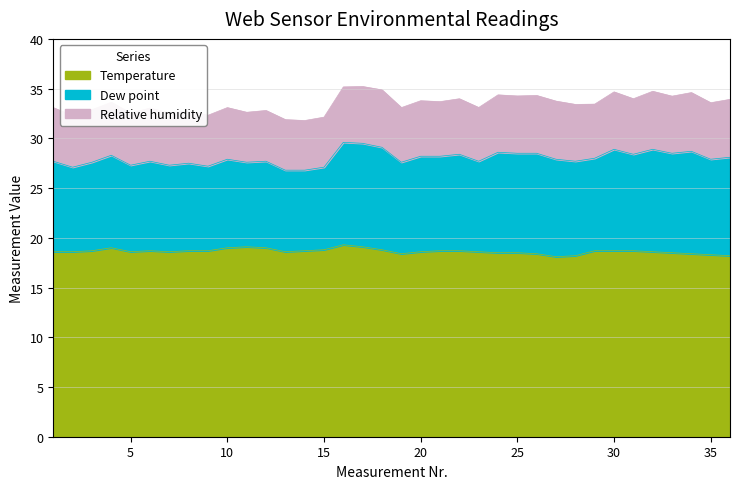

How many lines are shown in the chart?

3